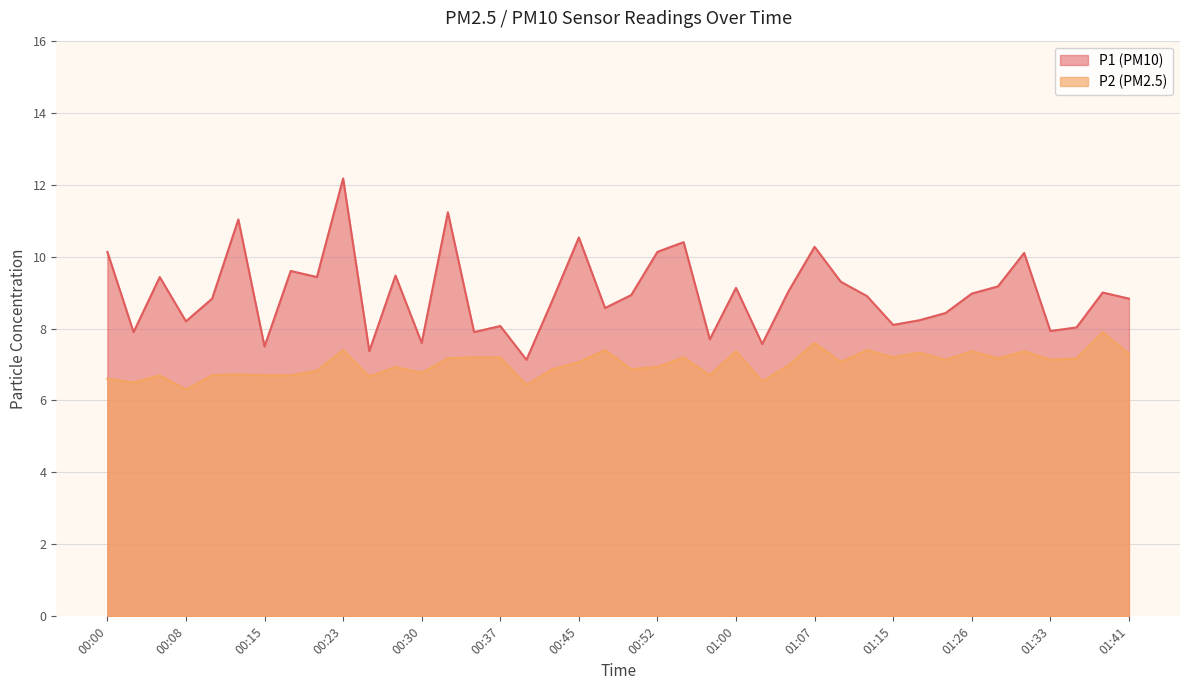

True or false: P1 and P2 cross at least once.

False